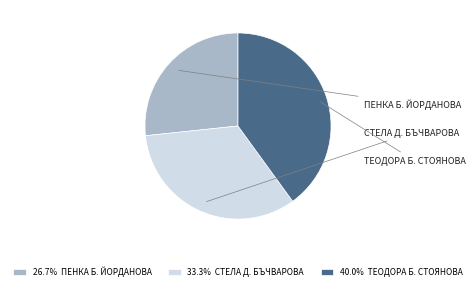

Is it true that СТЕЛА Д. БЪЧВАРОВА is 33% of the pie?

True